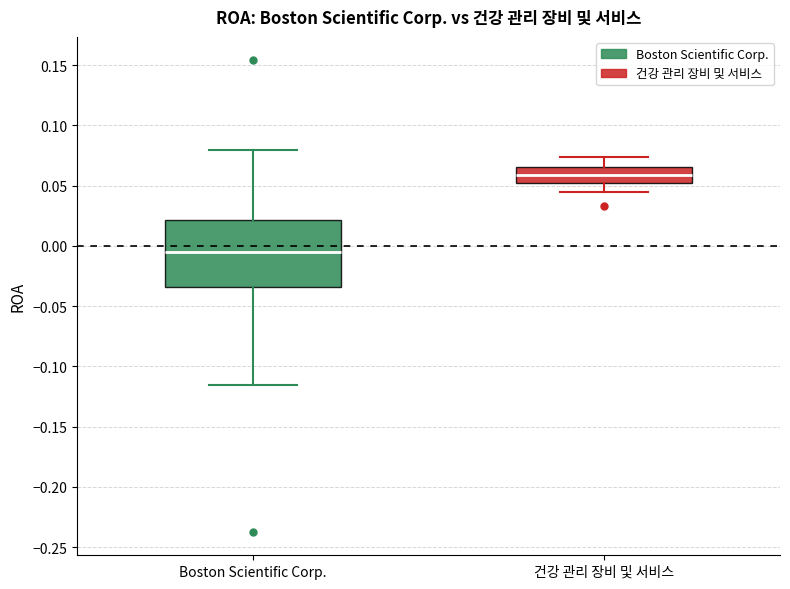

Reading left to right, read every box against the y-axis: the position of its median line, the range the box covers, and the ends of its whiskers. The values are not printed on the chart, so give them approximately, as read against the axis.

Boston Scientific Corp.: median -0.005, box -0.035 to 0.020, whiskers -0.115 to 0.080
건강 관리 장비 및 서비스: median 0.060, box 0.050 to 0.065, whiskers 0.045 to 0.075